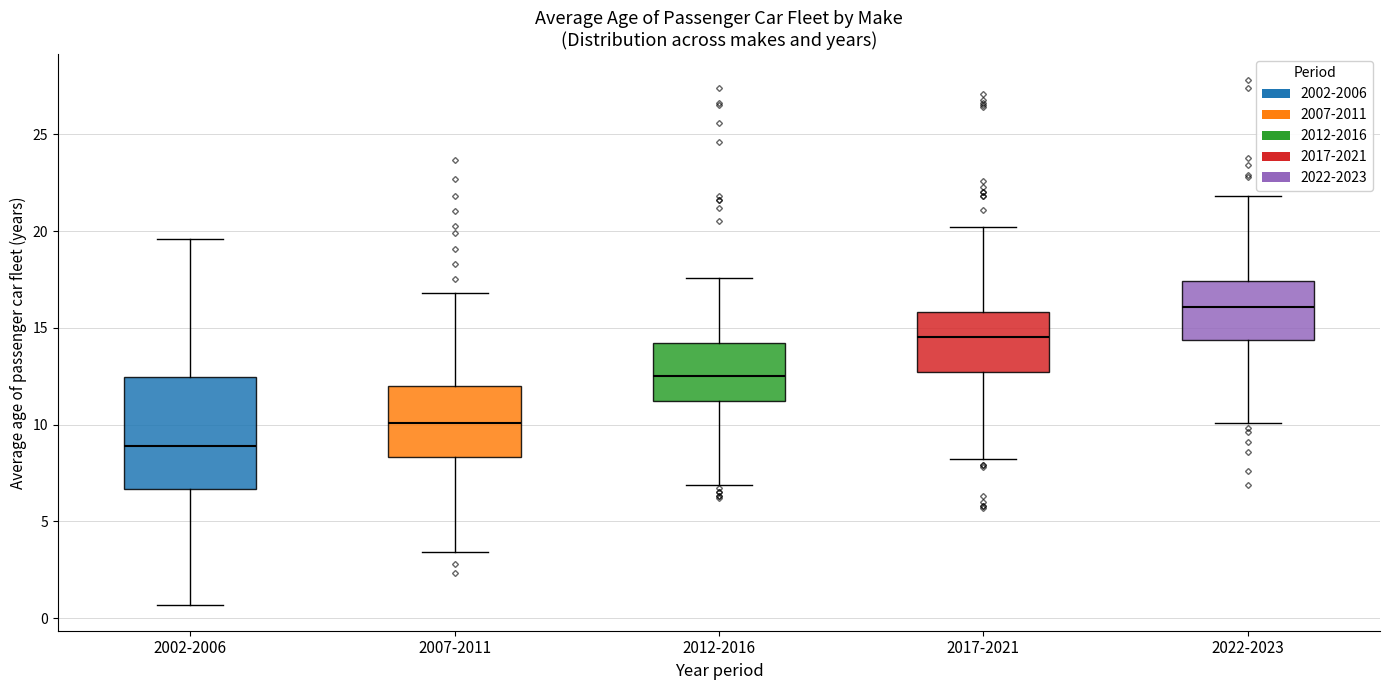

Which box's median line is the lowest?

2002-2006